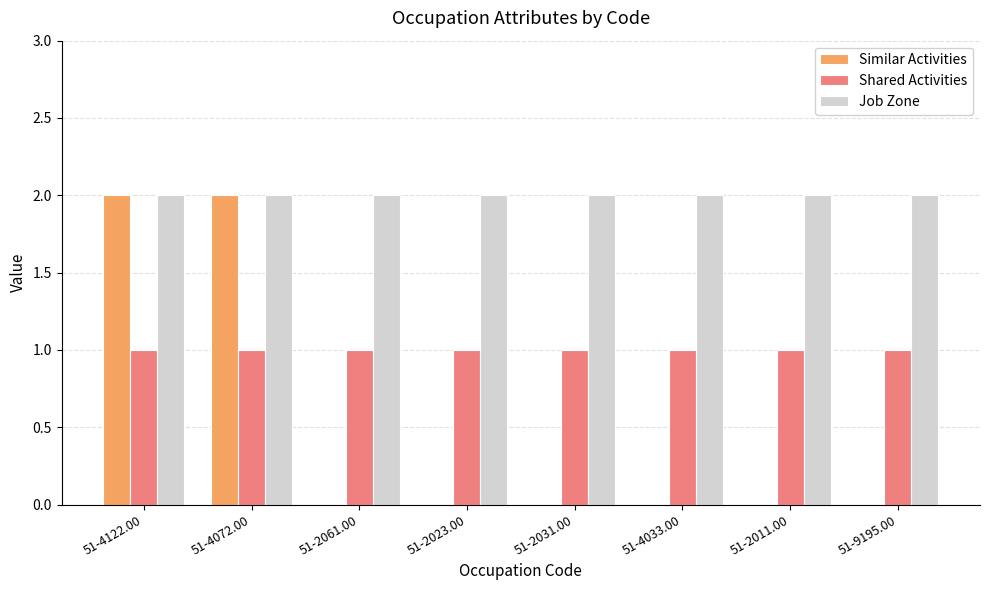

Reading right to left, extract all data points from this chart.

Similar Activities: 51-9195.00=0	51-2011.00=0	51-4033.00=0	51-2031.00=0	51-2023.00=0	51-2061.00=0	51-4072.00=2	51-4122.00=2
Shared Activities: 51-9195.00=1	51-2011.00=1	51-4033.00=1	51-2031.00=1	51-2023.00=1	51-2061.00=1	51-4072.00=1	51-4122.00=1
Job Zone: 51-9195.00=2	51-2011.00=2	51-4033.00=2	51-2031.00=2	51-2023.00=2	51-2061.00=2	51-4072.00=2	51-4122.00=2